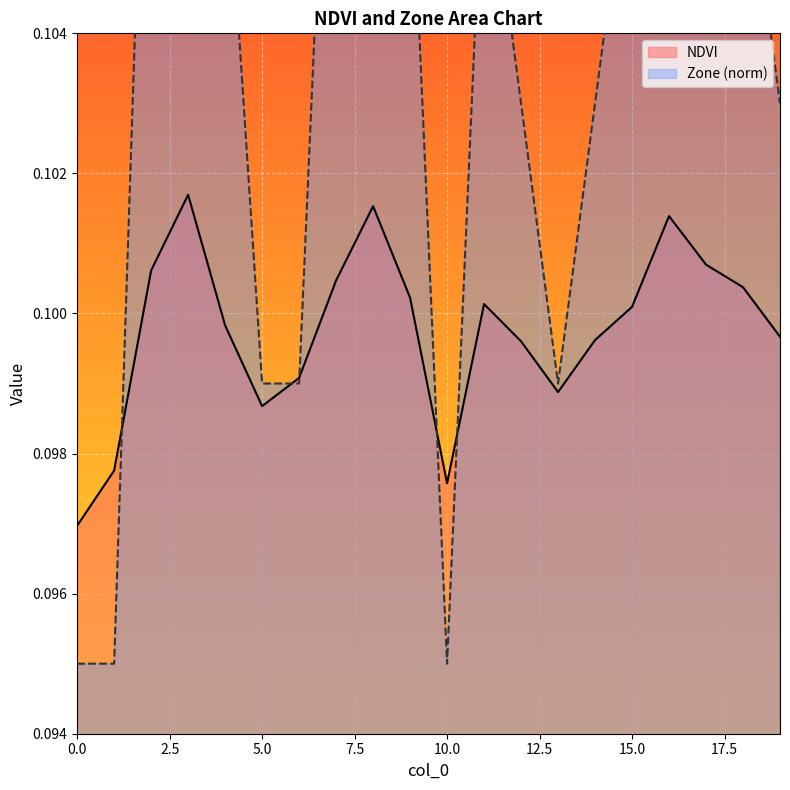

At 0, list the series in order from smallest to largest.

Zone, NDVI